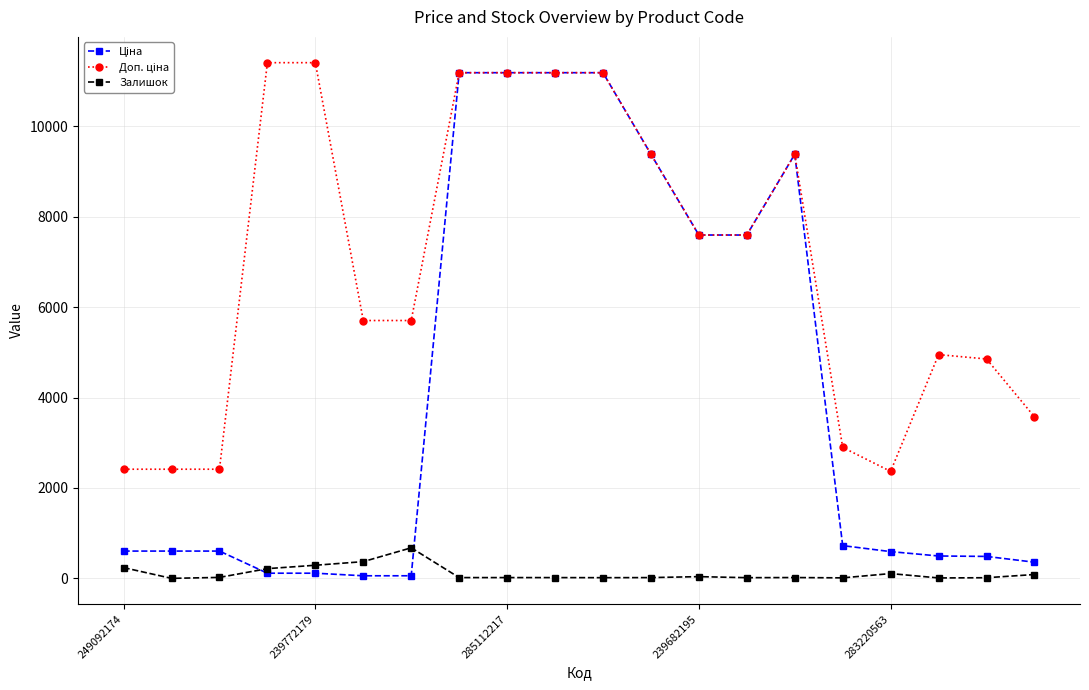

What is the maximum value shown in the chart?

11410.0